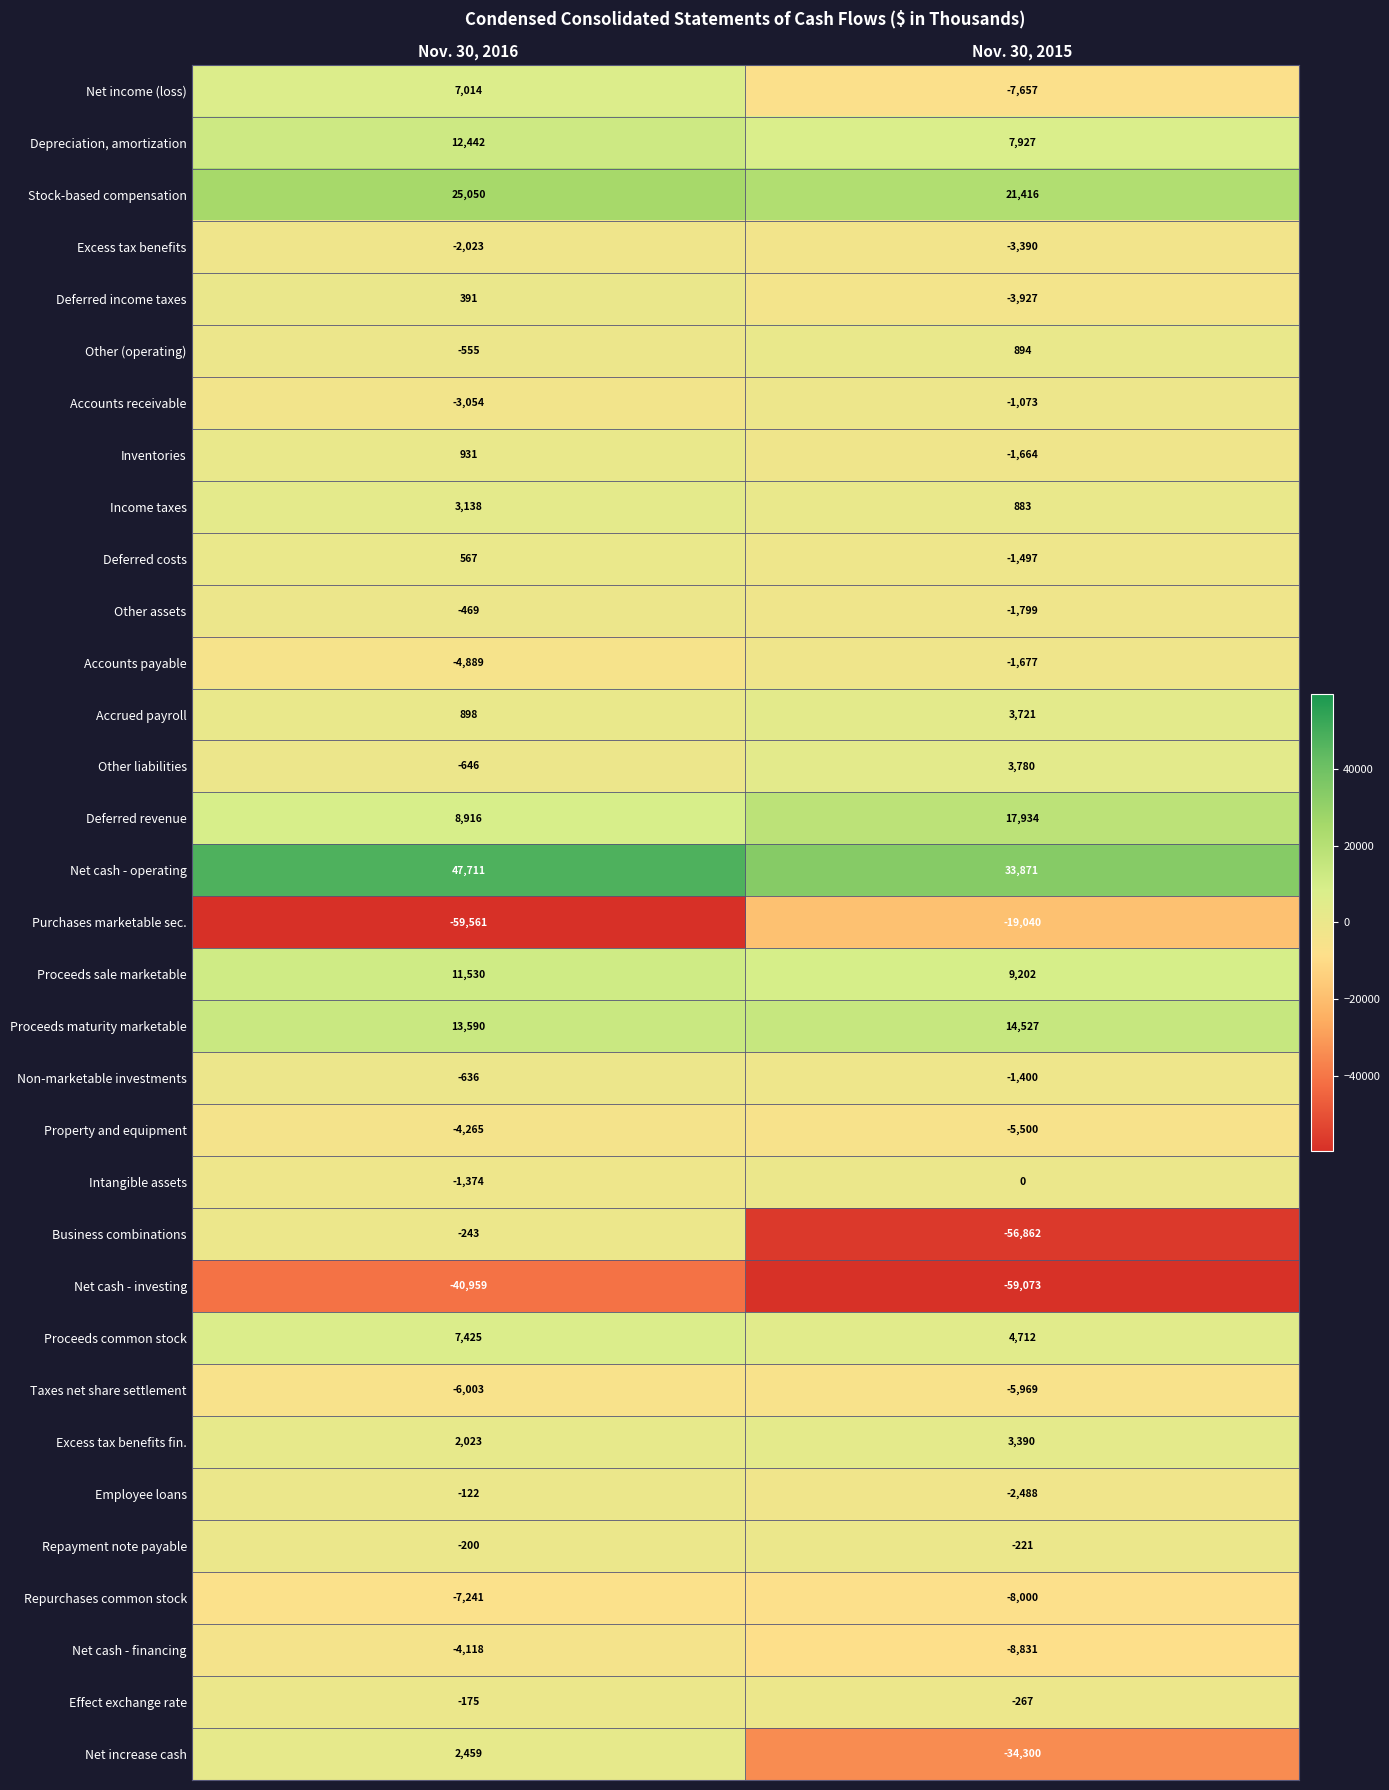

Which category has the lowest value across all series?

Nov. 30, 2016